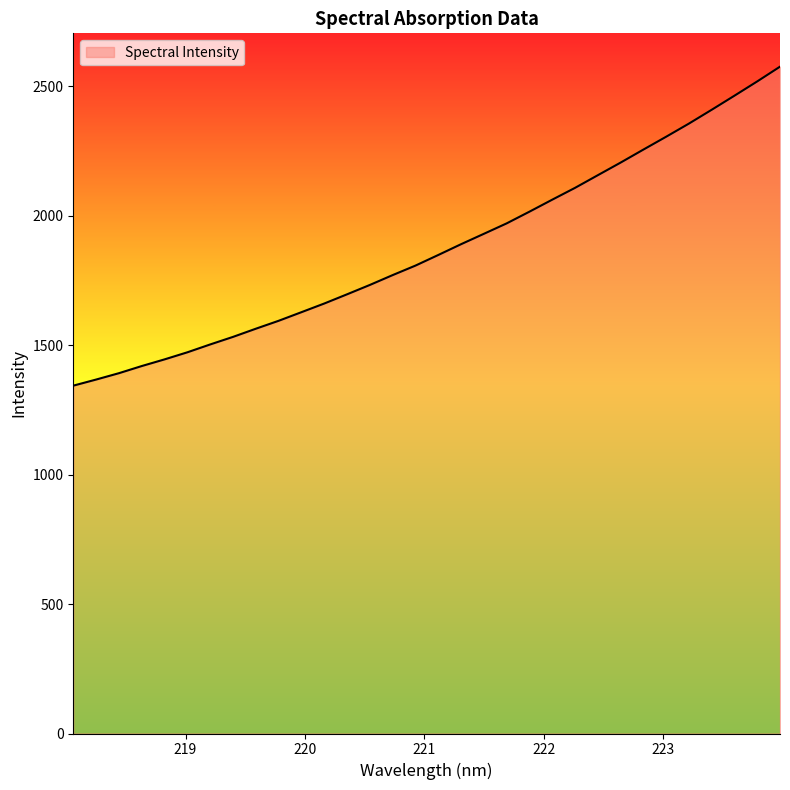

What is the difference between the maximum and minimum values?

1231.9